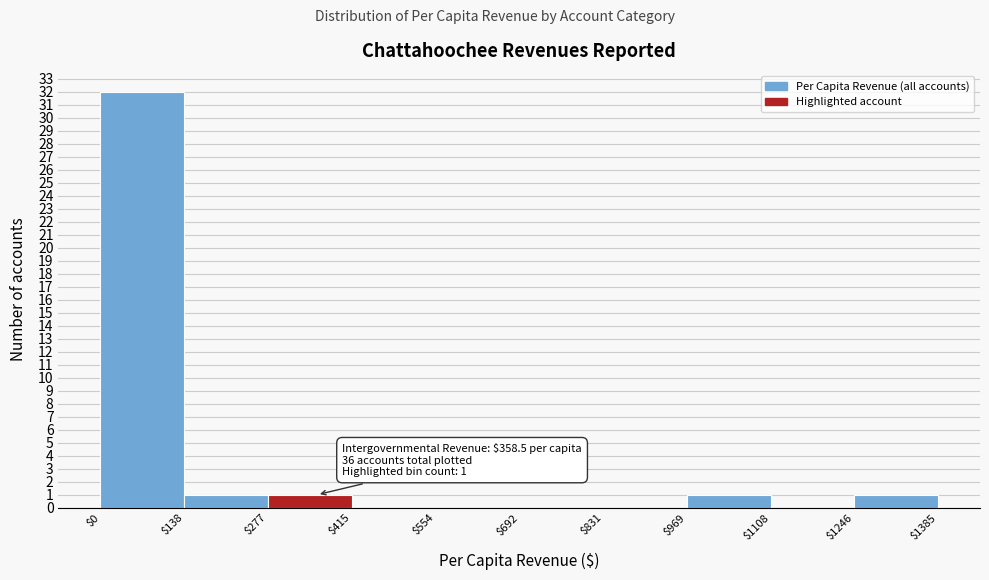

Over which range of the x-axis is the bar tallest?

$0 to $138